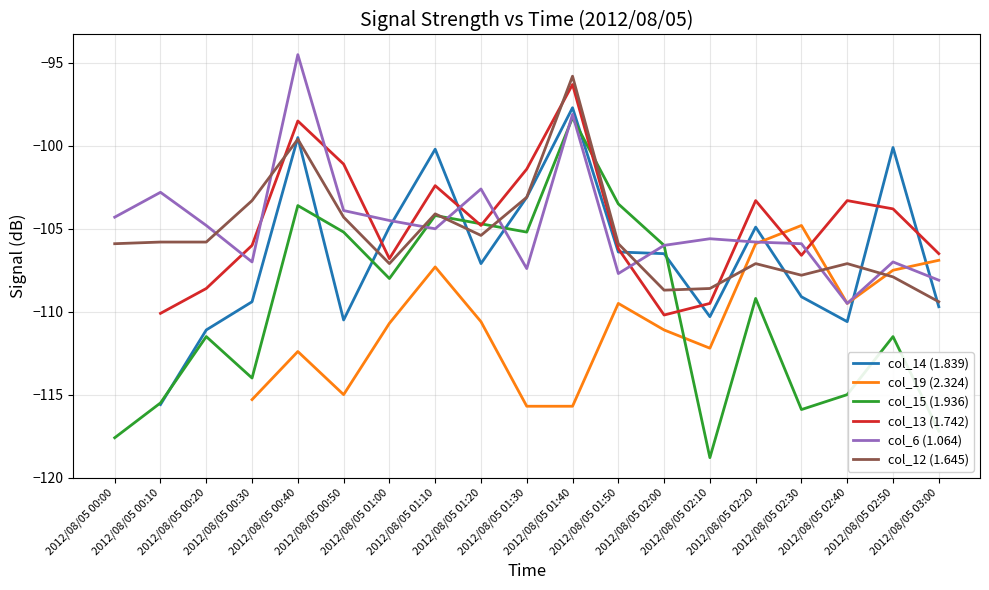

What are all the series names shown in the legend?

col_14 (1.839), col_19 (2.324), col_15 (1.936), col_13 (1.742), col_6 (1.064), col_12 (1.645)